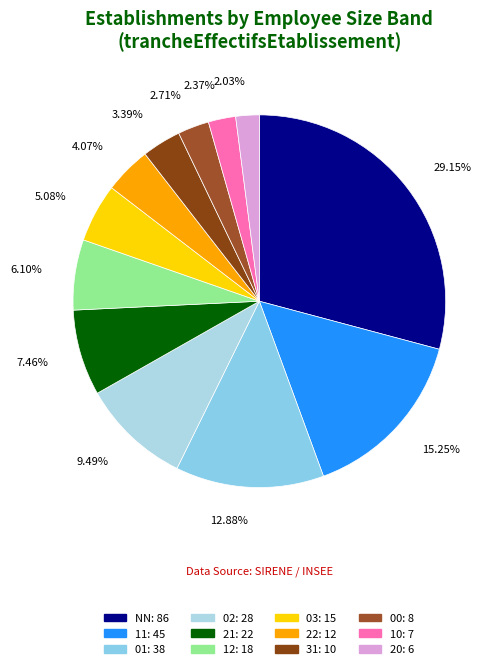

To the nearest percent, what is the average slice percentage?

8%